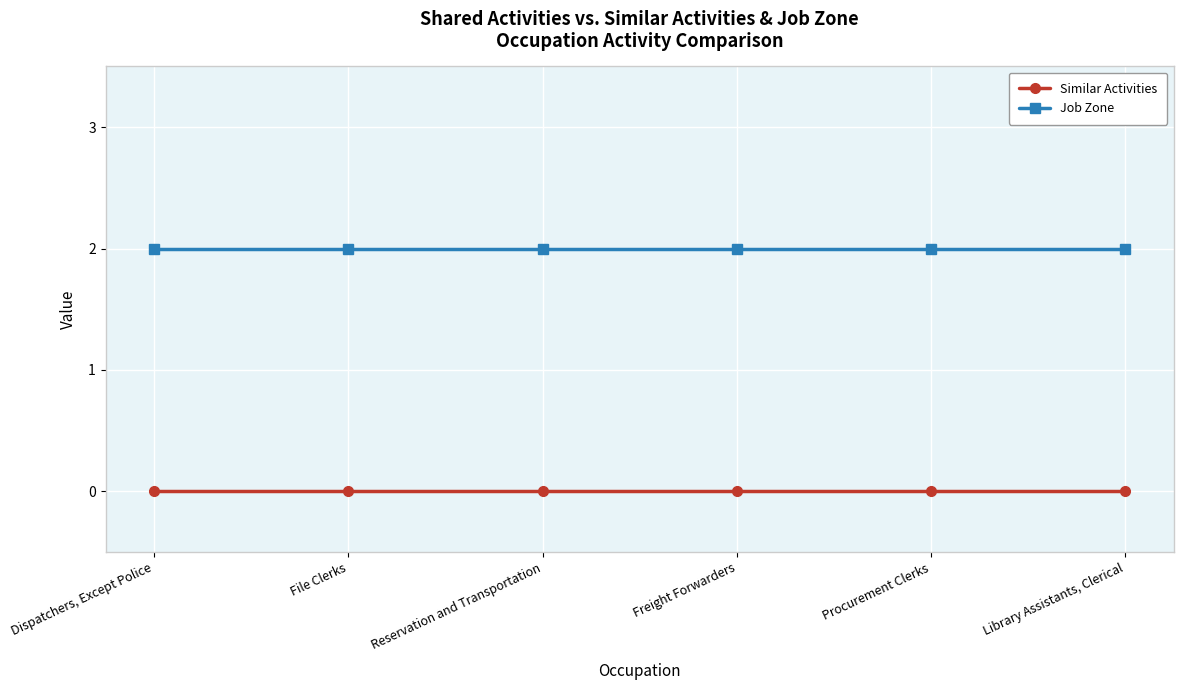

What is the highest value of the Job Zone series?

2